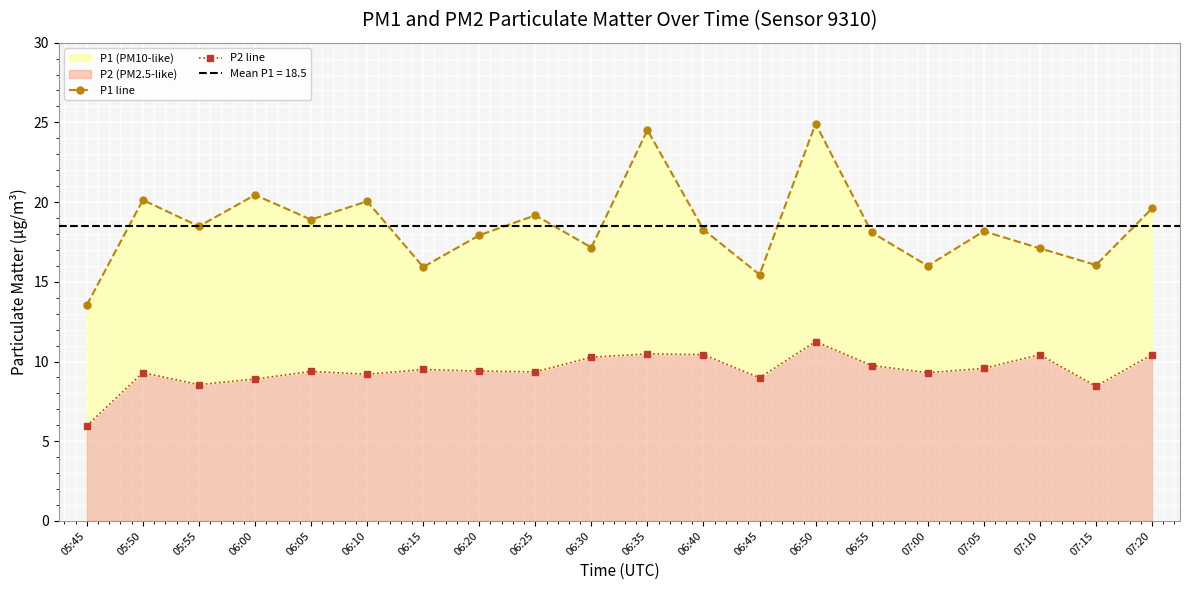

How many series are shown in this chart?

2